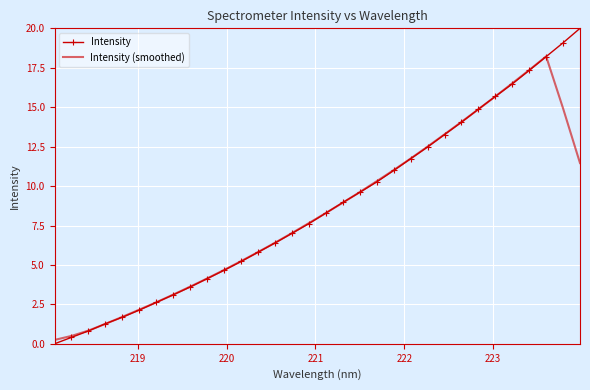

List the series in order of their peak value, highest first.

Intensity, Intensity (smoothed)